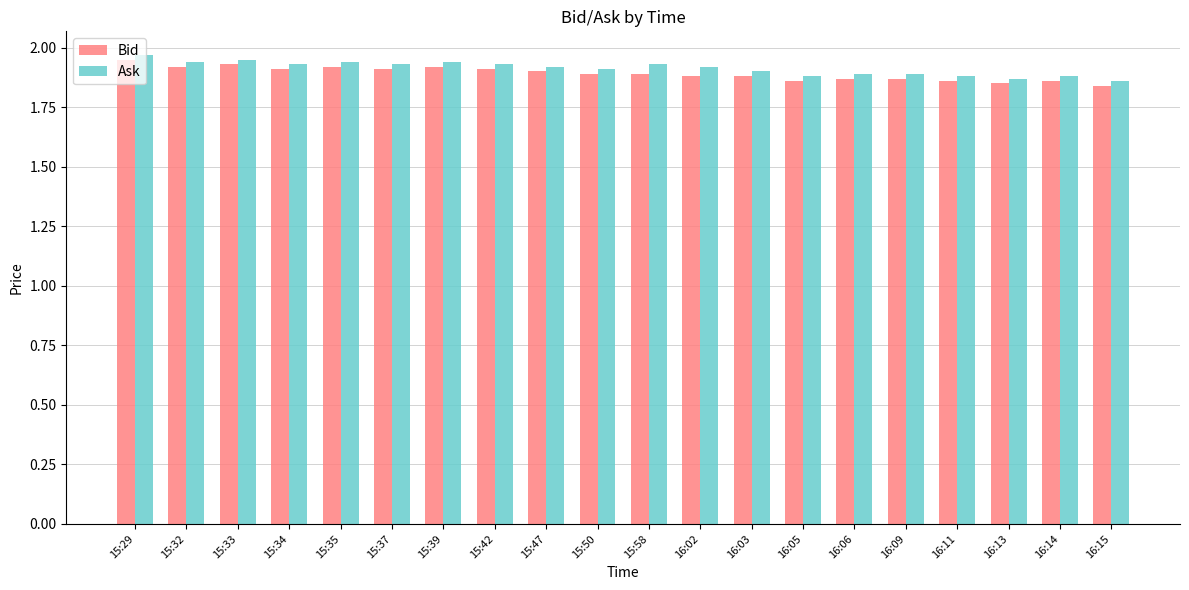

The value of Ask at 16:15 is 1.9. True or false?

True